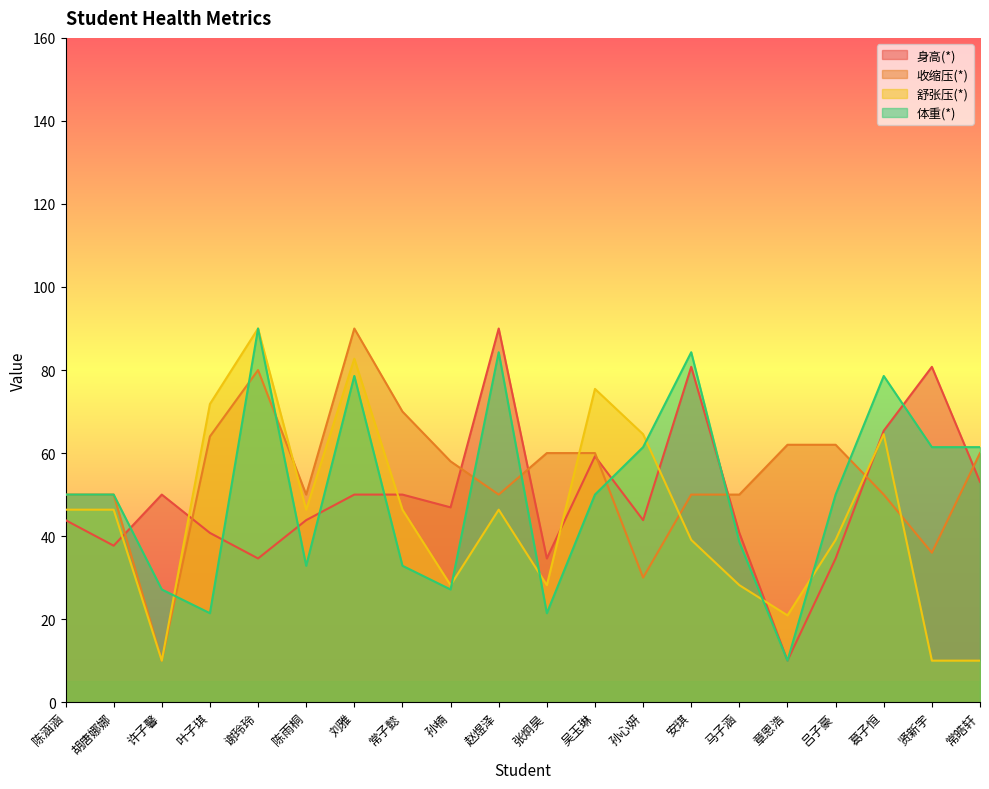

At how many categories does at least one series exceed 20?

20